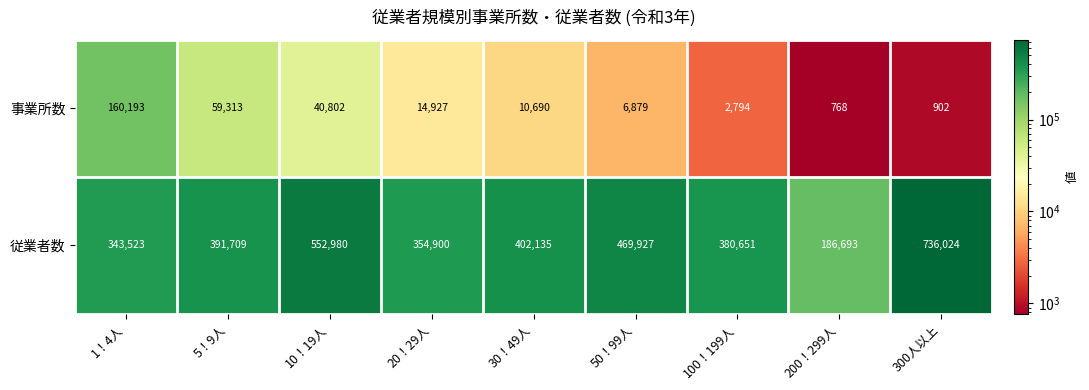

Where is 従業者数 nearest to the value 461358?

50！99人